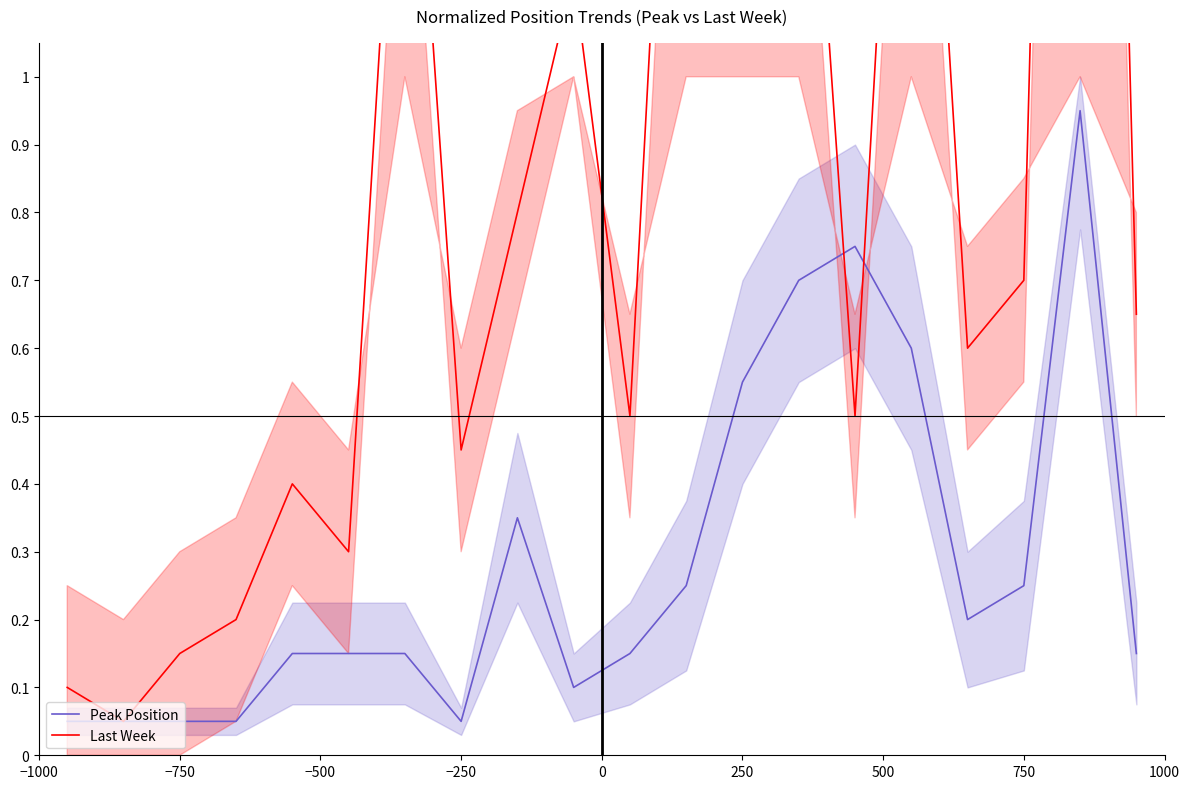

Is it true that Peak Position equals 0.1 at 750?

False